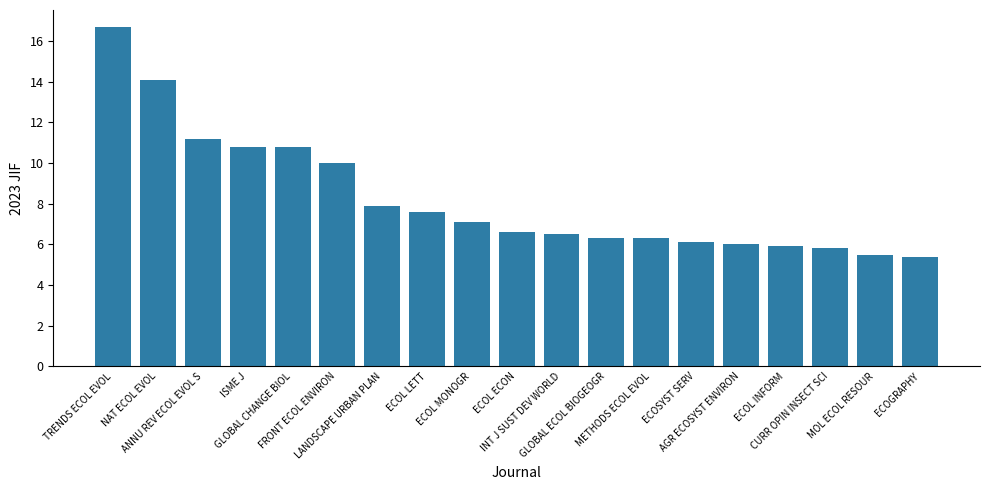

Which label corresponds to the largest value in the chart?

TRENDS ECOL EVOL